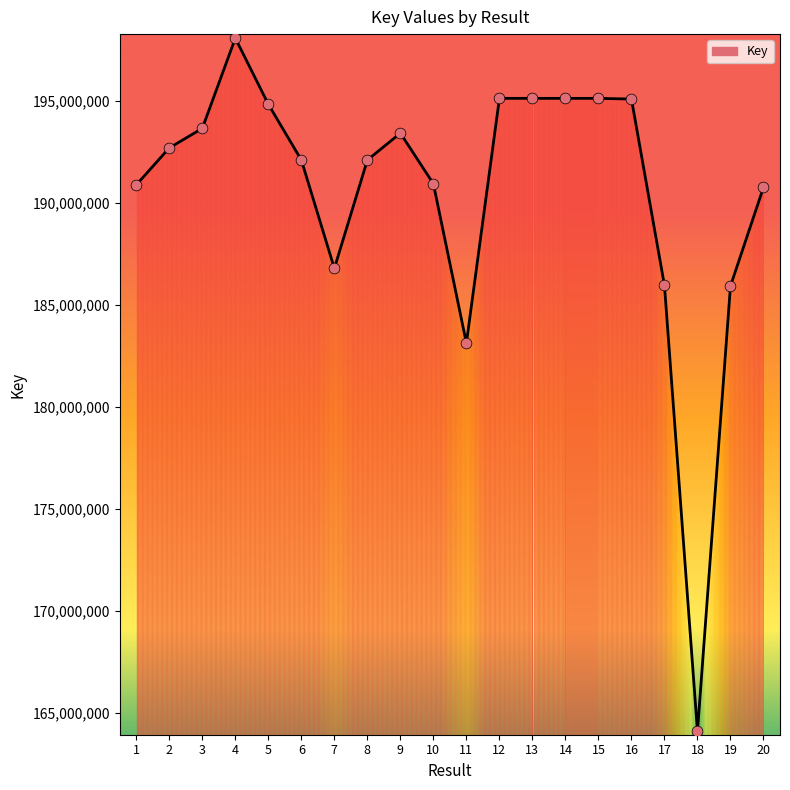

What is the change in value from 3 to 14?

+1470856